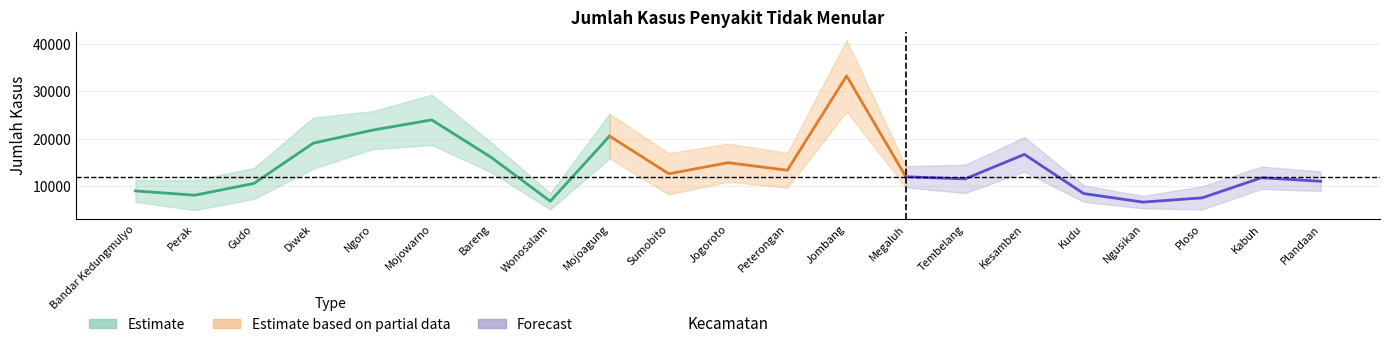

Does the chart display data point markers on the line(s)?

No